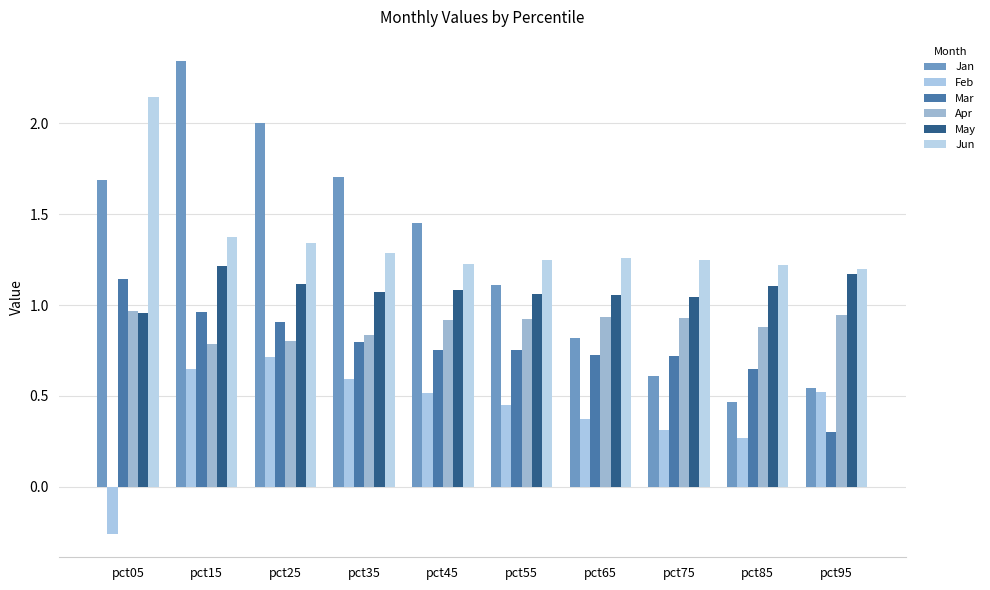

How many bars are there in each group?

6